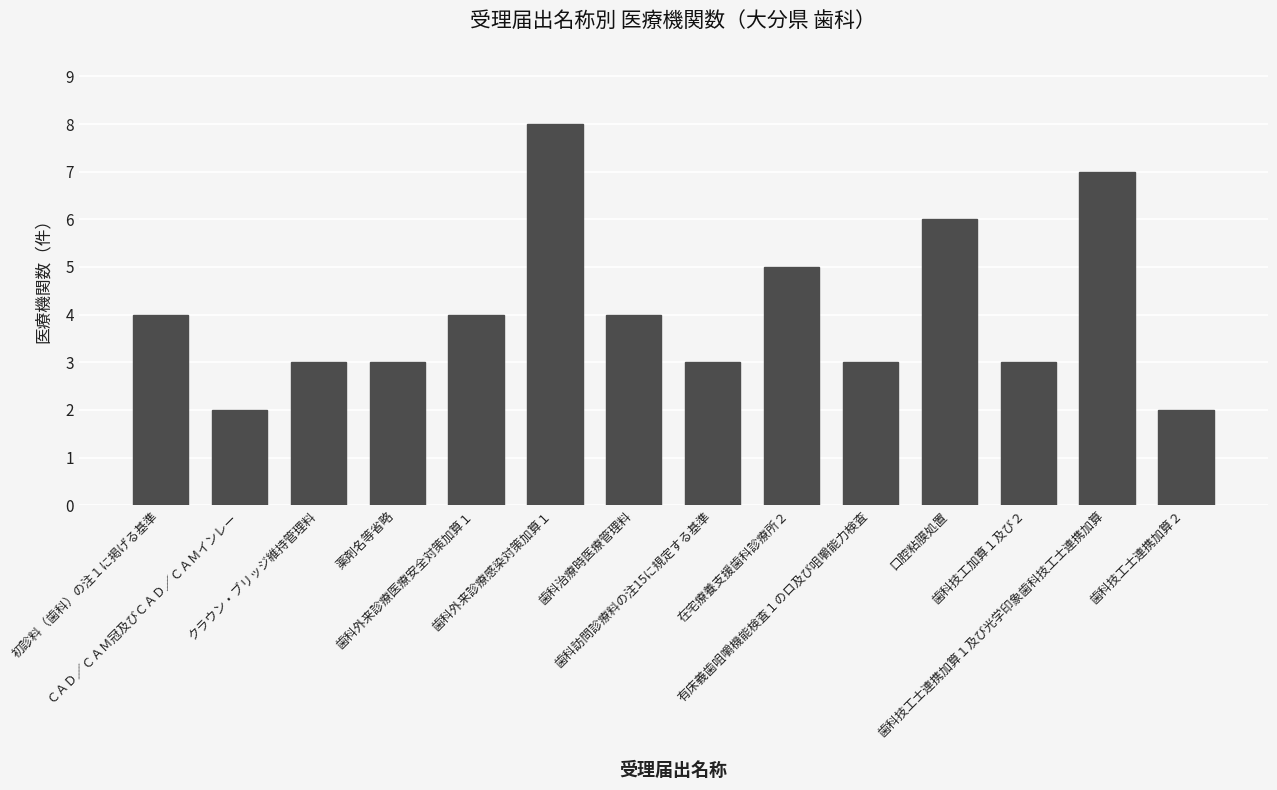

What is the maximum value shown in the chart?

8